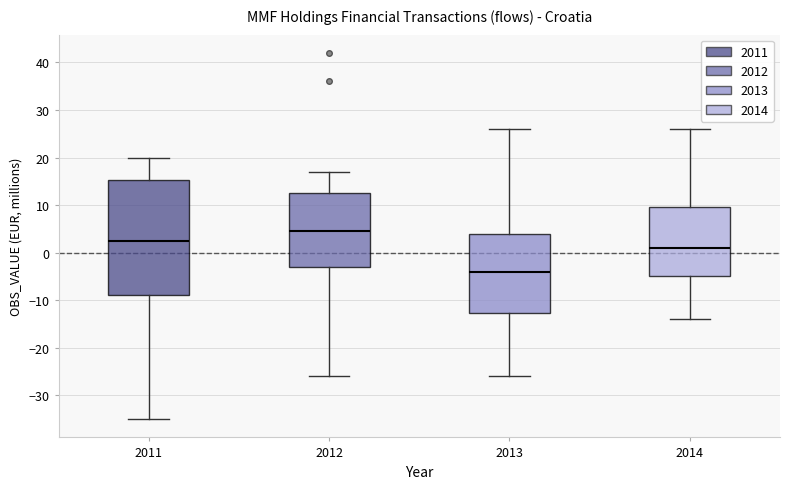

Reading left to right, read every box against the y-axis: the position of its median line, the range the box covers, and the ends of its whiskers. The values are not printed on the chart, so give them approximately, as read against the axis.

2011: median 3, box -9 to 15, whiskers -35 to 20
2012: median 5, box -3 to 13, whiskers -26 to 17
2013: median -4, box -13 to 4, whiskers -26 to 26
2014: median 1, box -5 to 10, whiskers -14 to 26